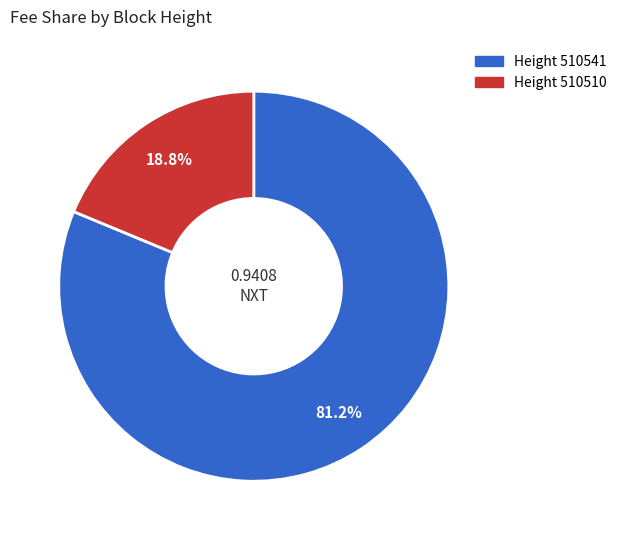

Is there a majority slice in this chart?

Yes